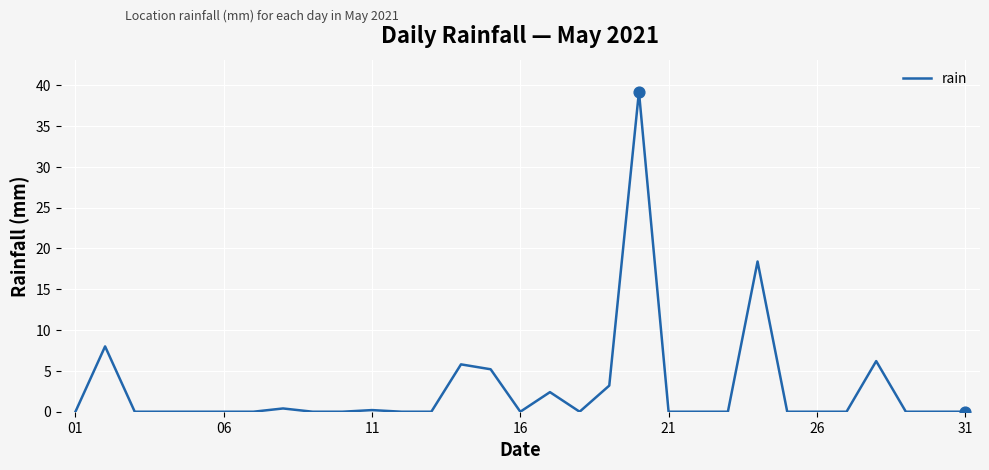

What is the greatest value displayed?

39.2